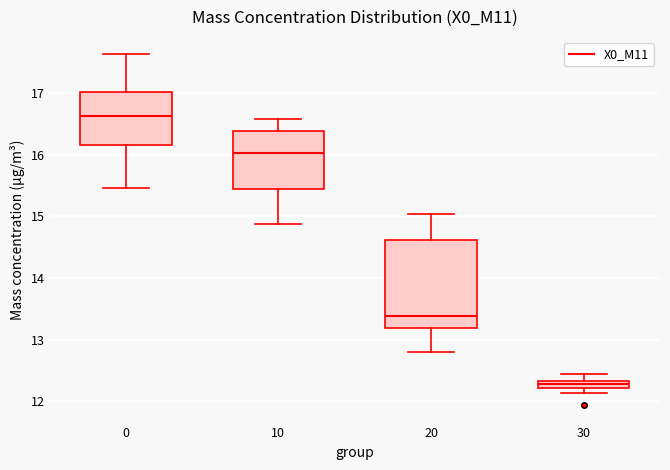

Which box's median line is the highest?

0